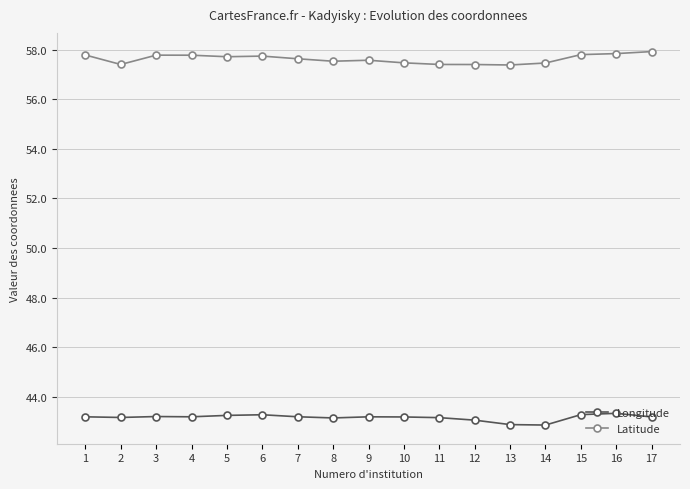

What is the difference between the highest and lowest values at 11?

14.3